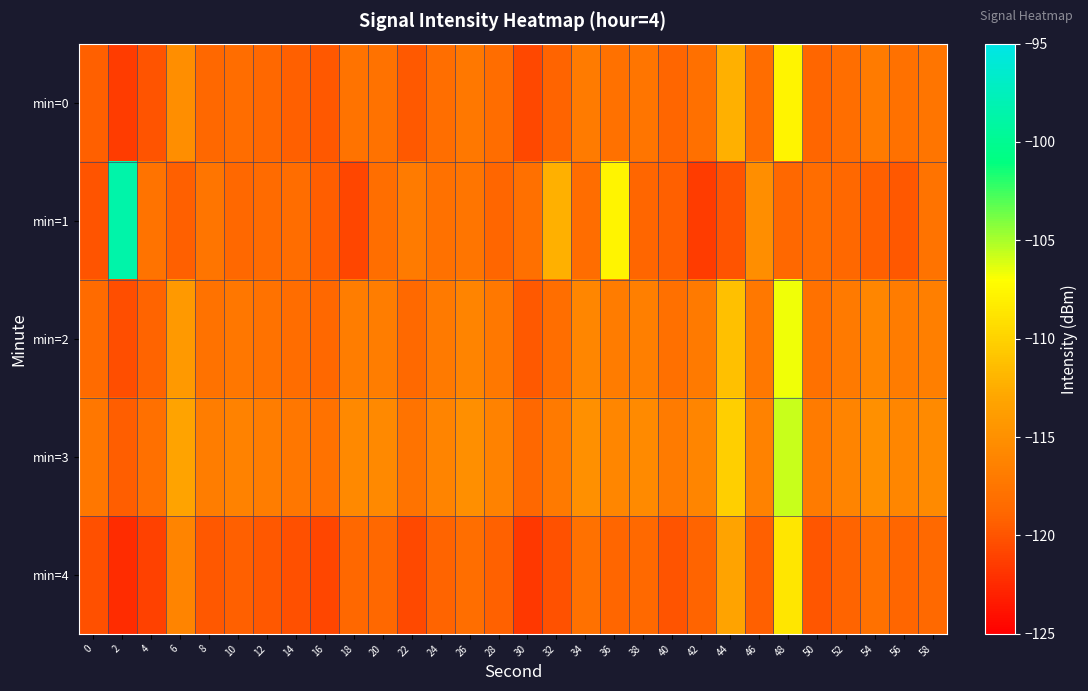

Reading right to left, list all the values displayed in this chart.

min=0: 58=-117.6	56=-117.9	54=-117.0	52=-118.1	50=-118.9	48=-107.7	46=-118.3	44=-112.2	42=-118.1	40=-119.0	38=-117.6	36=-117.9	34=-117.0	32=-119.1	30=-120.7	28=-118.2	26=-117.2	24=-118.1	22=-119.6	20=-117.7	18=-117.7	16=-119.8	14=-119.3	12=-118.7	10=-118.3	8=-118.8	6=-115.2	4=-120.0	2=-121.4	0=-119.3
min=1: 58=-117.7	56=-119.8	54=-119.3	52=-118.7	50=-118.3	48=-118.8	46=-115.2	44=-120.0	42=-121.4	40=-119.3	38=-118.9	36=-107.7	34=-118.3	32=-112.2	30=-118.1	28=-119.0	26=-117.6	24=-117.9	22=-117.0	20=-118.1	18=-120.9	16=-119.5	14=-118.3	12=-118.5	10=-118.7	8=-117.6	6=-119.3	4=-117.7	2=-98.6	0=-120.0
min=2: 58=-116.6	56=-116.9	54=-116.0	52=-117.1	50=-117.9	48=-106.7	46=-117.3	44=-111.2	42=-117.1	40=-118.0	38=-116.6	36=-116.9	34=-116.0	32=-118.1	30=-119.7	28=-117.2	26=-116.2	24=-117.1	22=-118.6	20=-116.7	18=-116.7	16=-118.8	14=-118.3	12=-117.7	10=-117.3	8=-117.8	6=-114.2	4=-119.0	2=-120.4	0=-118.5
min=3: 58=-115.6	56=-115.9	54=-115.0	52=-116.1	50=-116.9	48=-105.7	46=-116.3	44=-110.2	42=-116.1	40=-117.0	38=-115.6	36=-115.9	34=-115.0	32=-117.1	30=-118.7	28=-116.2	26=-115.2	24=-116.1	22=-117.6	20=-115.7	18=-115.7	16=-117.8	14=-117.3	12=-116.7	10=-116.3	8=-116.8	6=-113.2	4=-118.0	2=-119.4	0=-117.3
min=4: 58=-118.6	56=-118.9	54=-118.0	52=-119.1	50=-119.9	48=-108.7	46=-119.3	44=-113.2	42=-119.1	40=-120.0	38=-118.6	36=-118.9	34=-118.0	32=-120.1	30=-121.7	28=-119.2	26=-118.2	24=-119.1	22=-120.6	20=-118.7	18=-118.7	16=-120.8	14=-120.3	12=-119.7	10=-119.3	8=-119.8	6=-116.2	4=-121.0	2=-122.4	0=-120.3